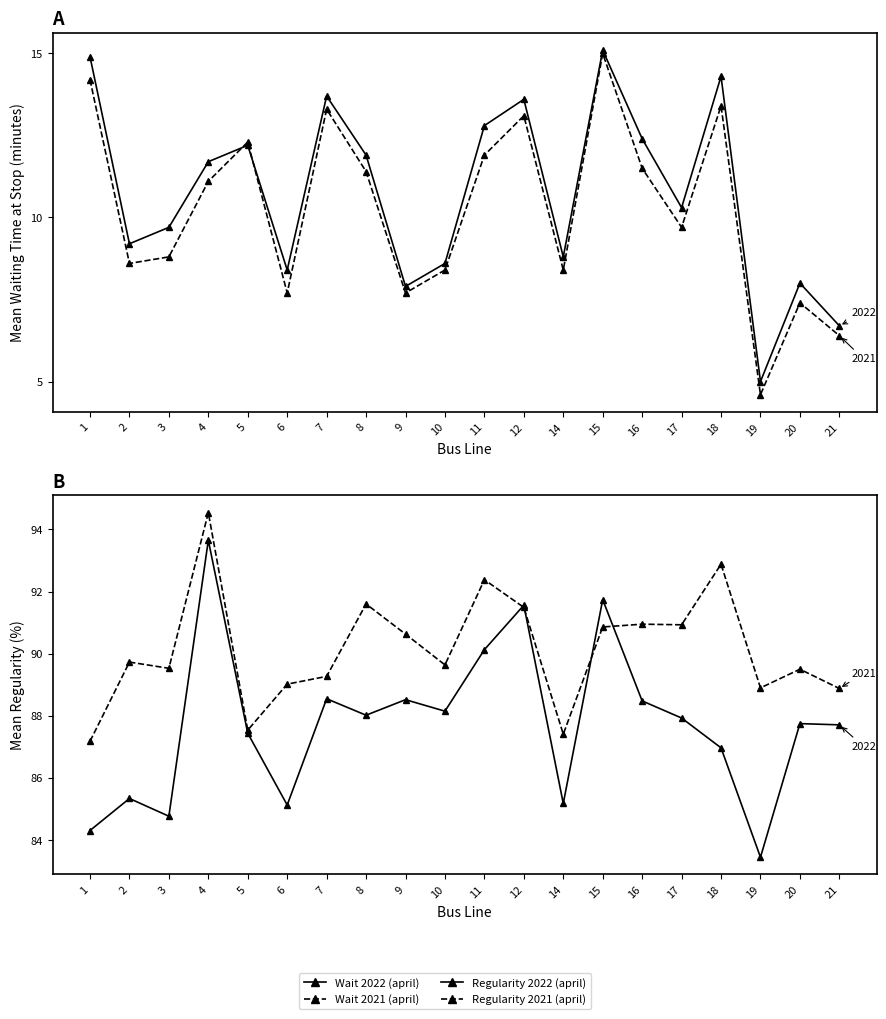

Does the chart have visible grid lines?

No